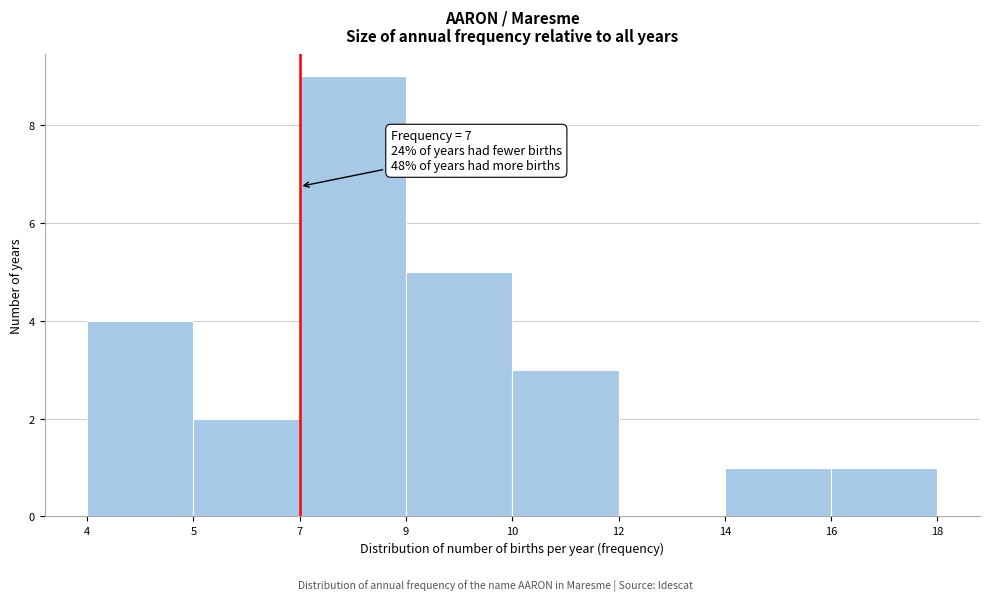

Reading right to left, what are all the values shown in this chart?

16=1	14=1	12=0	10=3	9=5	7=9	5=2	4=4